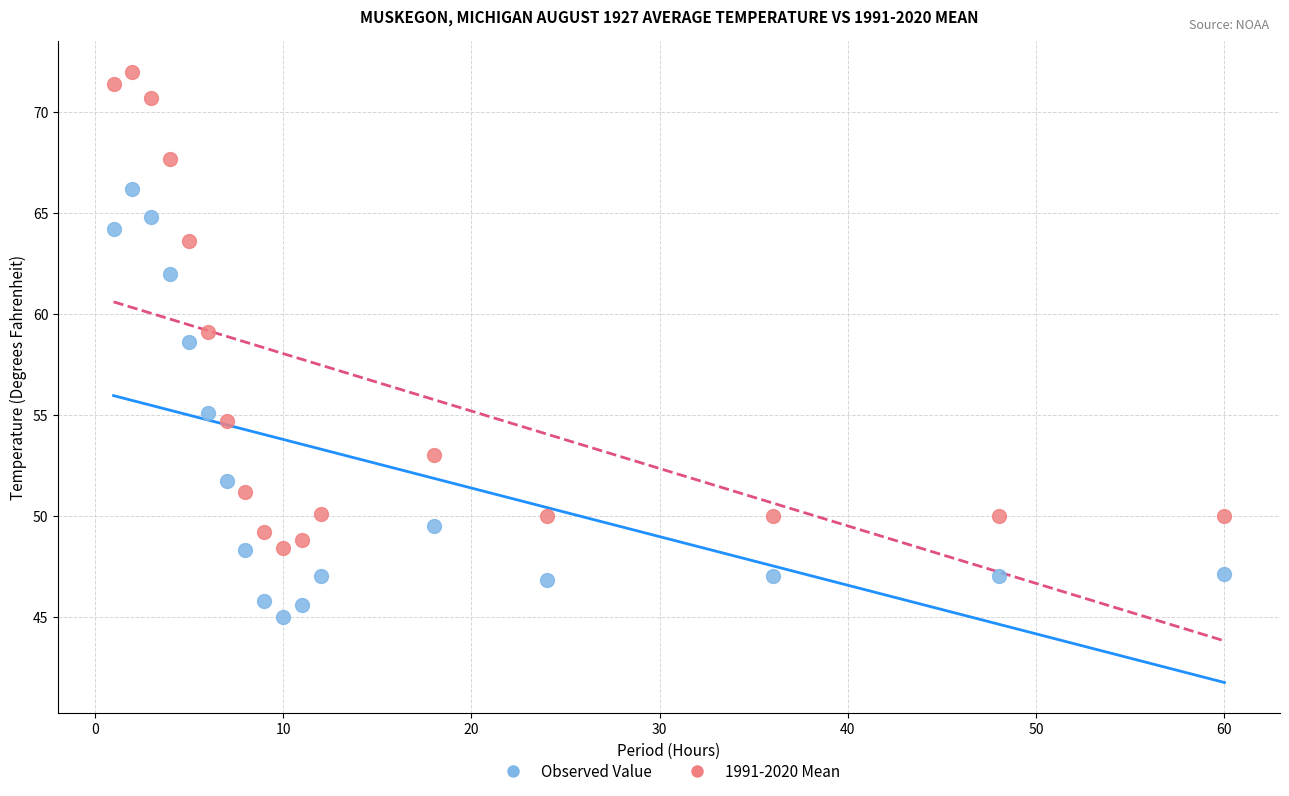

Which series has the largest Y range (max minus min)?

1991-2020 Mean